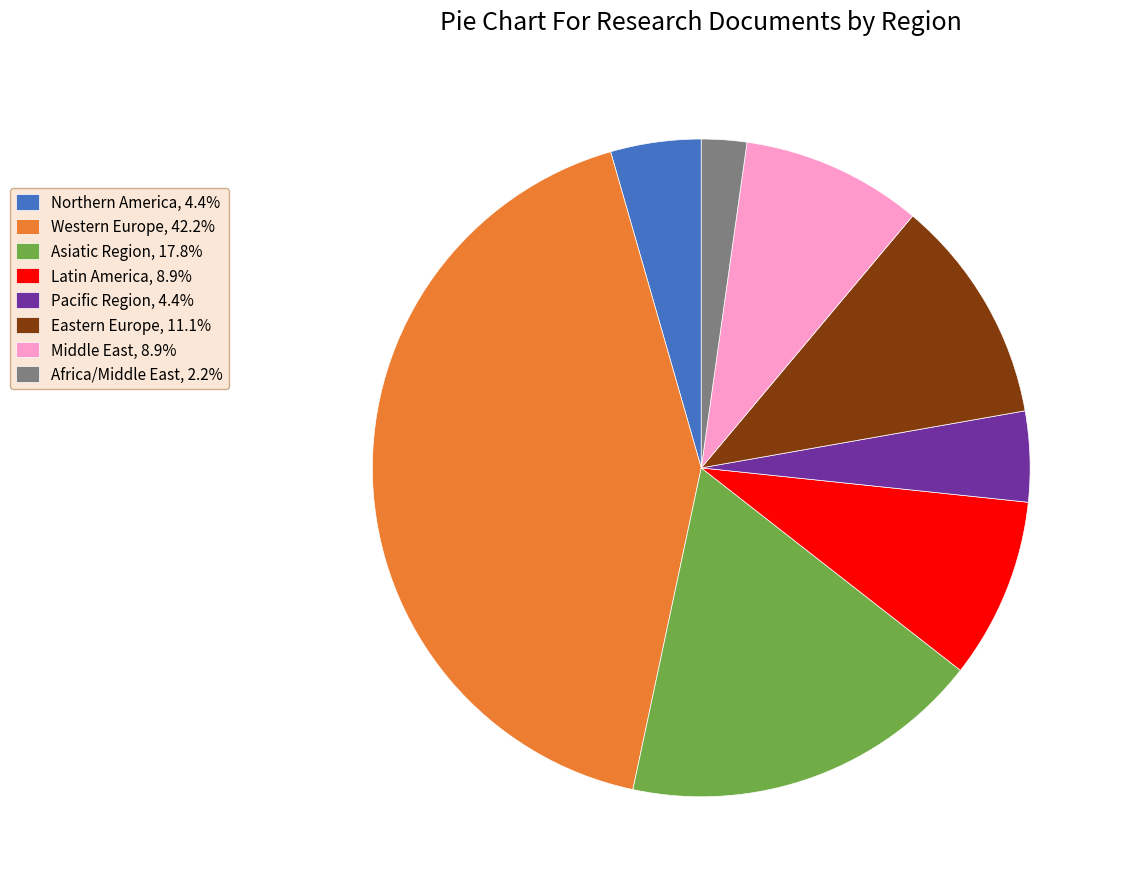

How many segments does this pie chart have?

8